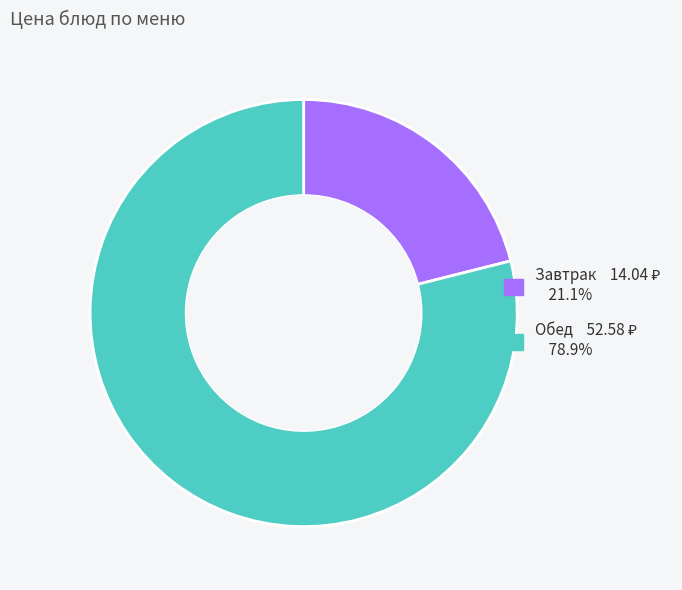

Is there a majority slice in this chart?

Yes